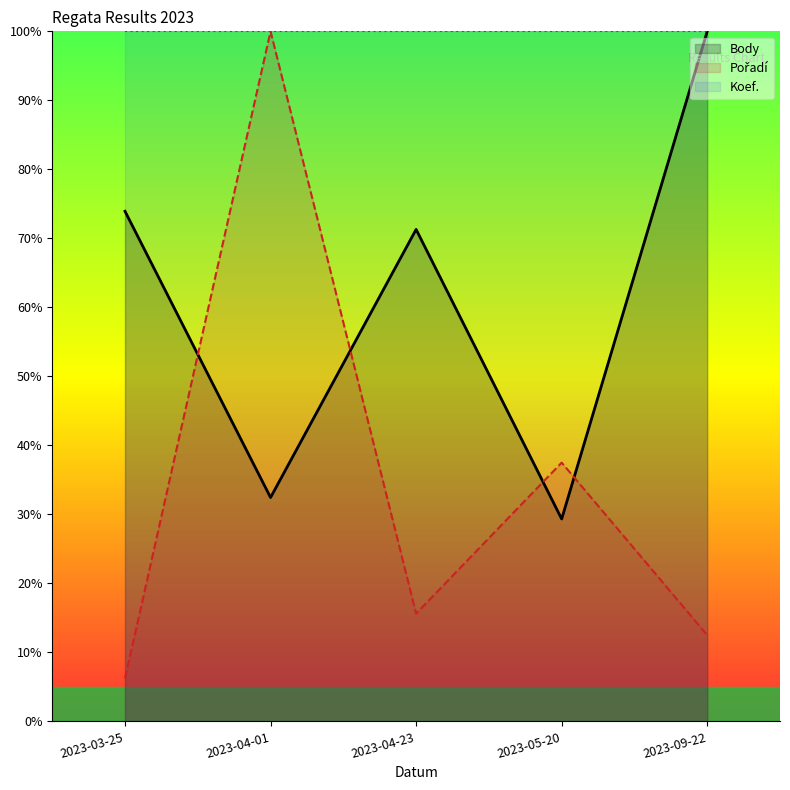

Count the number of categories in the chart.

5